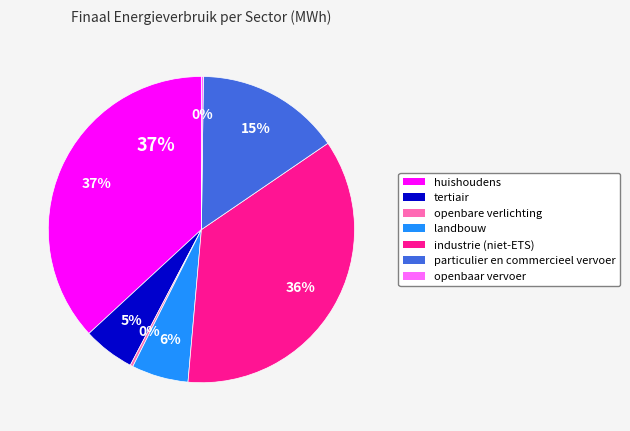

The openbare verlichting slice represents 1% of the pie. True or false?

False